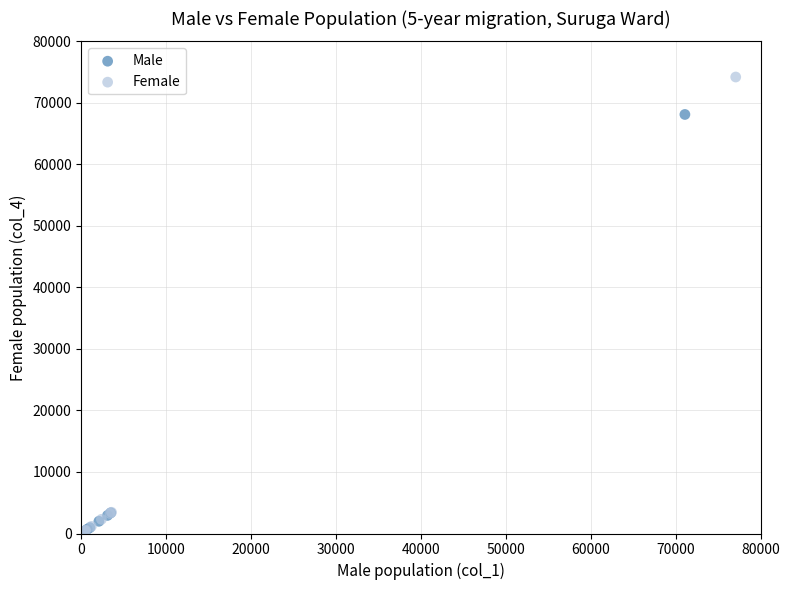

What are all the series names shown in the legend?

Male, Female